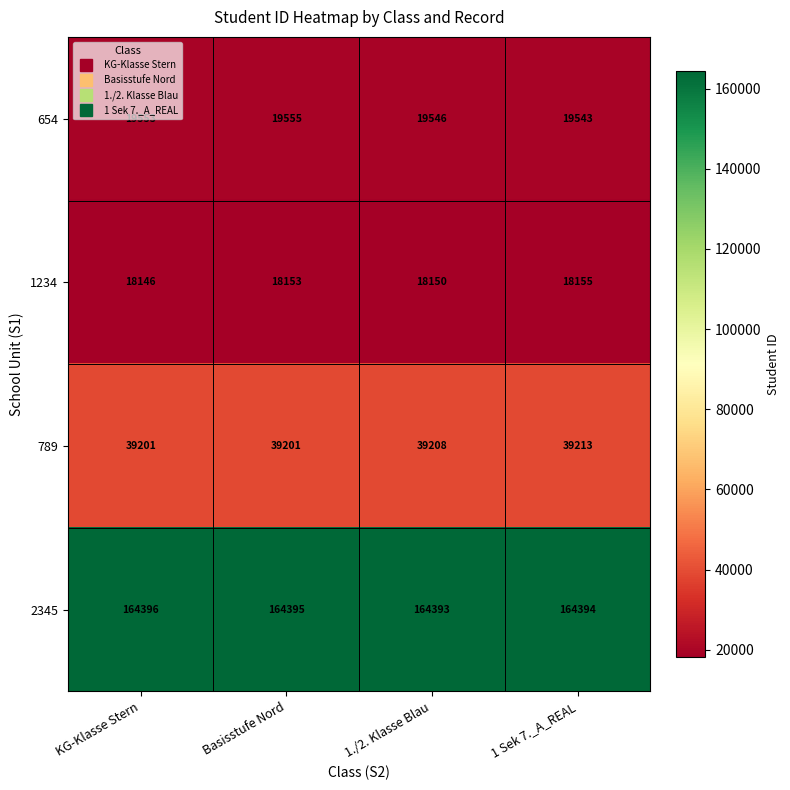

Which series has the largest total across all categories?

2345